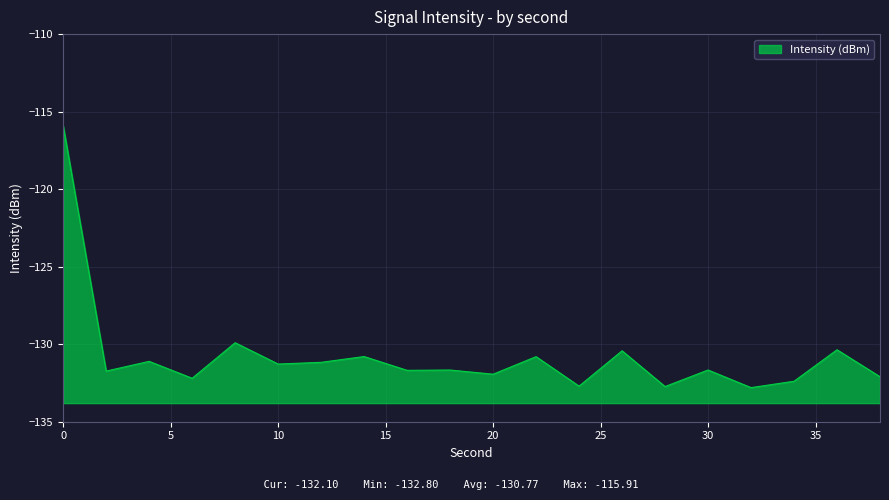

What is the difference between the maximum and minimum values?

16.9